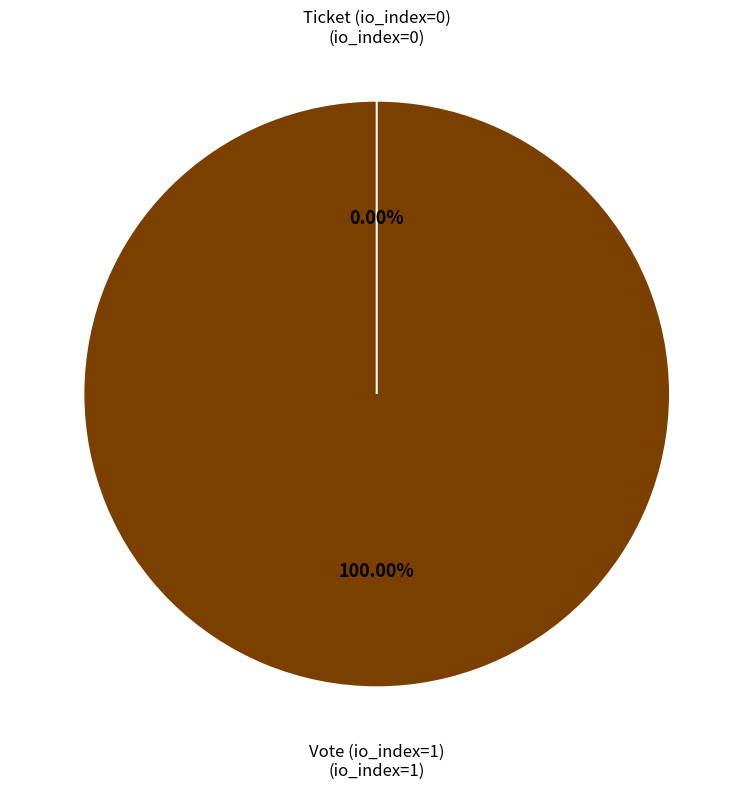

Which category has the biggest portion of the pie?

Vote (io_index=1)